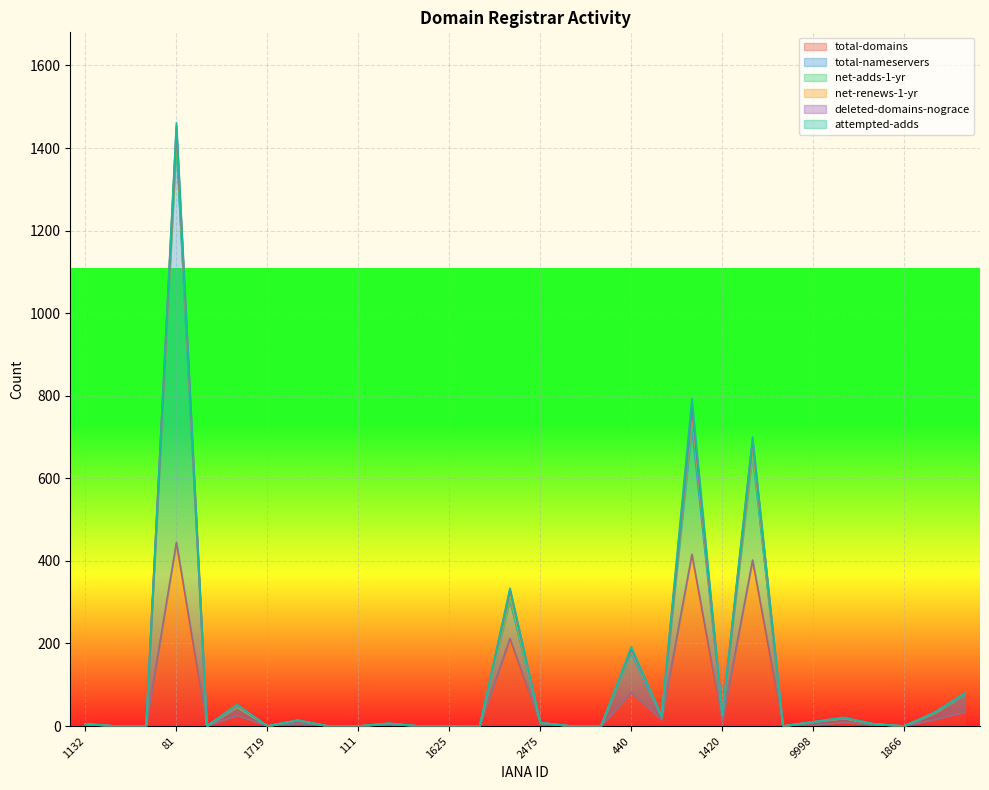

True or false: attempted-adds and net-renews-1-yr intersect in this chart.

True